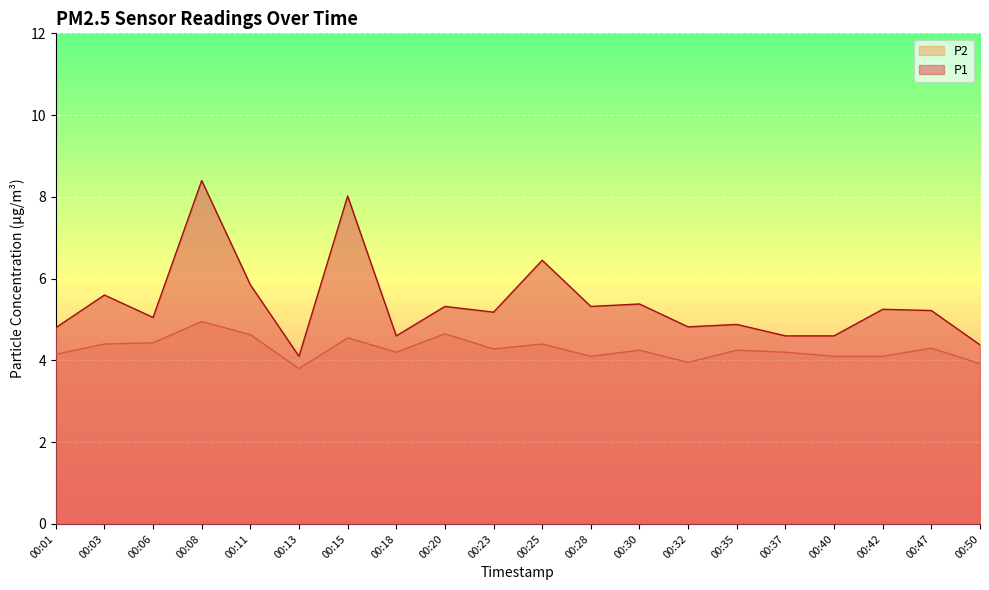

At which label does P1 reach its peak?

00:08